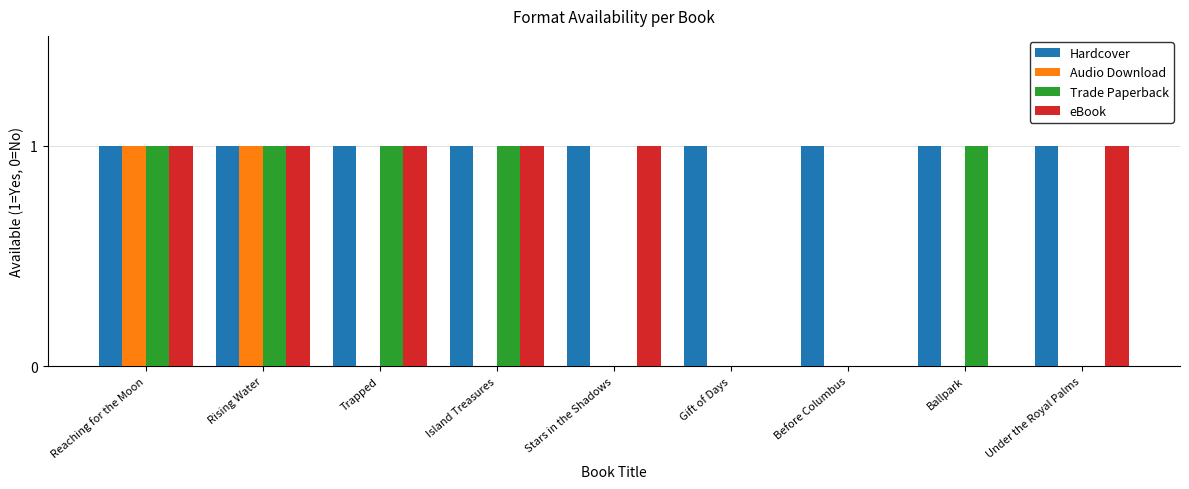

Are the bars horizontal?

No